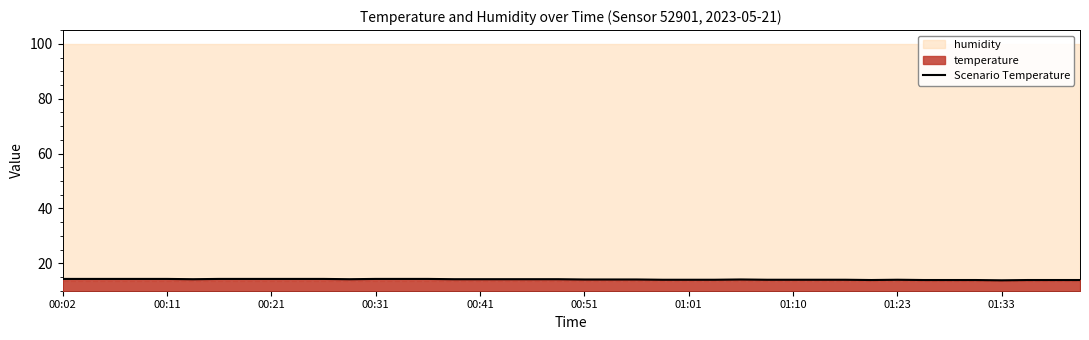

What is the maximum value for Scenario Temperature?

14.3